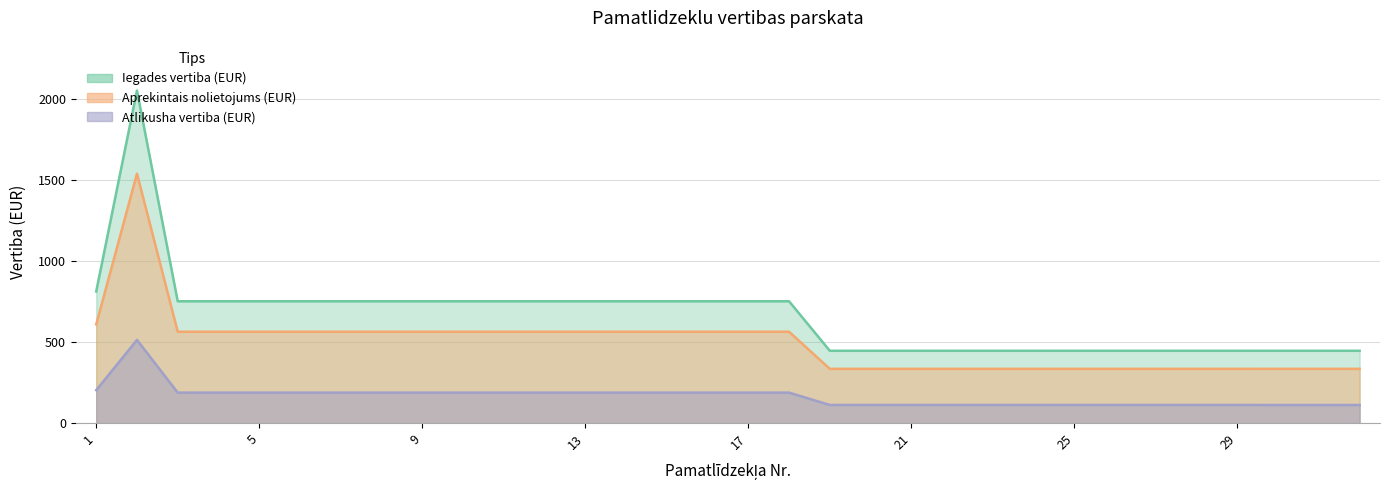

What is the lowest value of the Iegades vertiba (EUR) series?

446.6